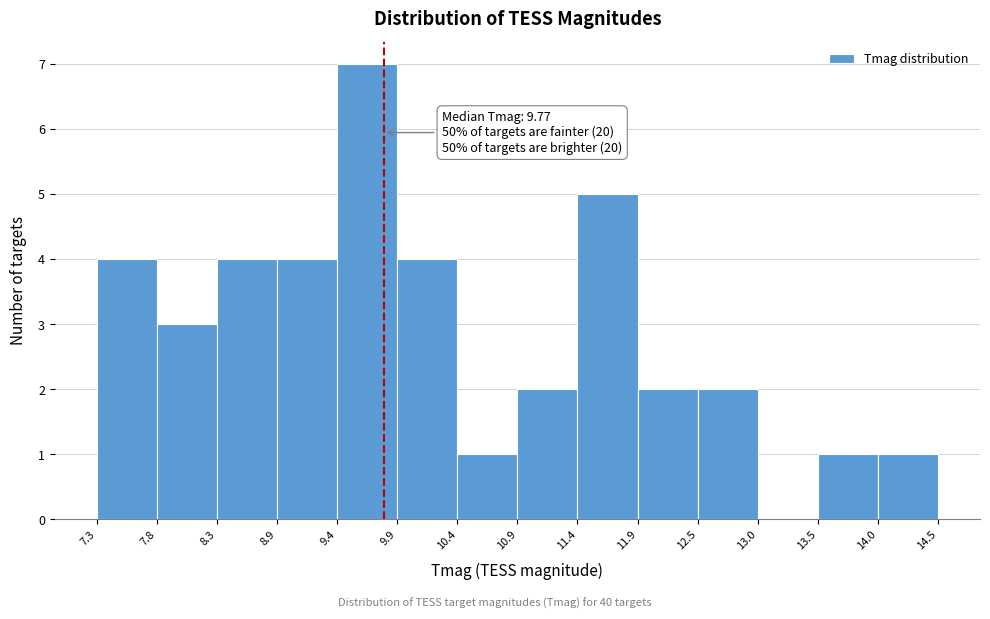

Which range on the x-axis has the tallest bar?

9.4 to 9.9